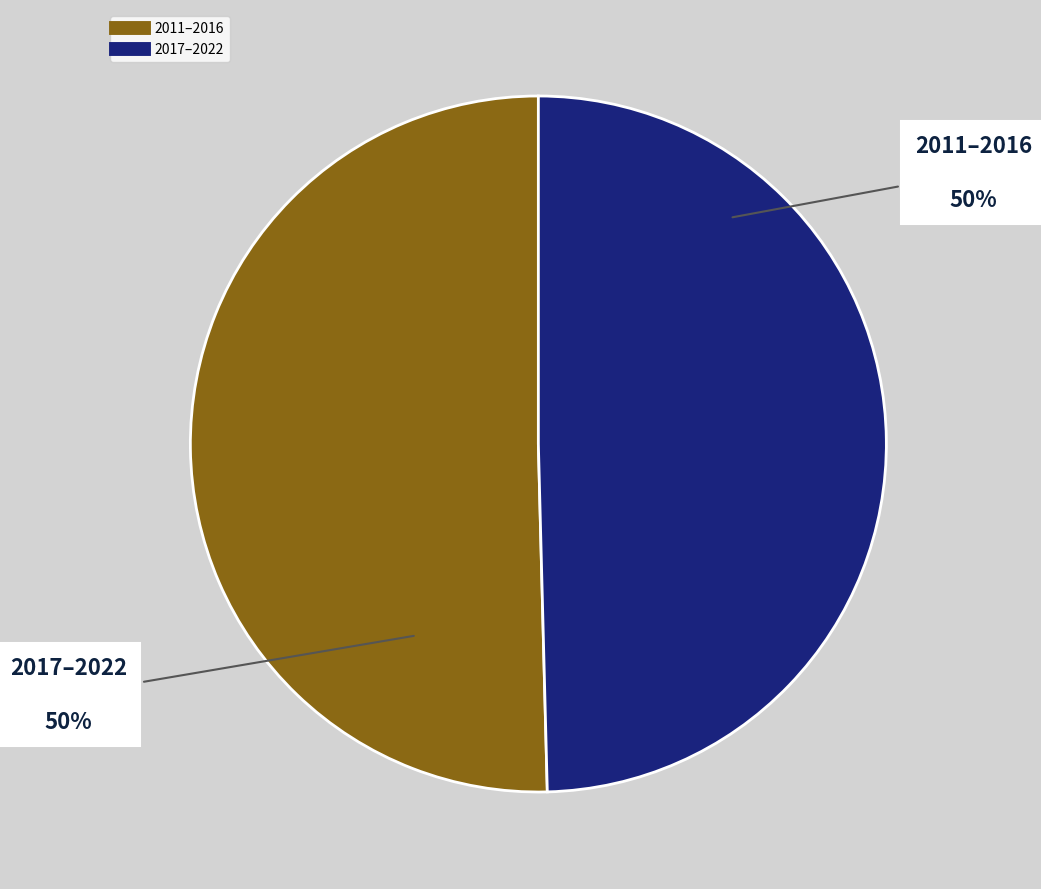

To the nearest percent, what is the average slice percentage?

50%